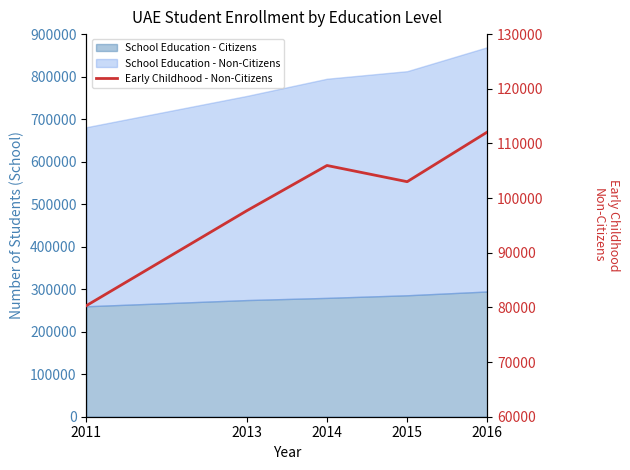

Does the chart have visible grid lines?

No